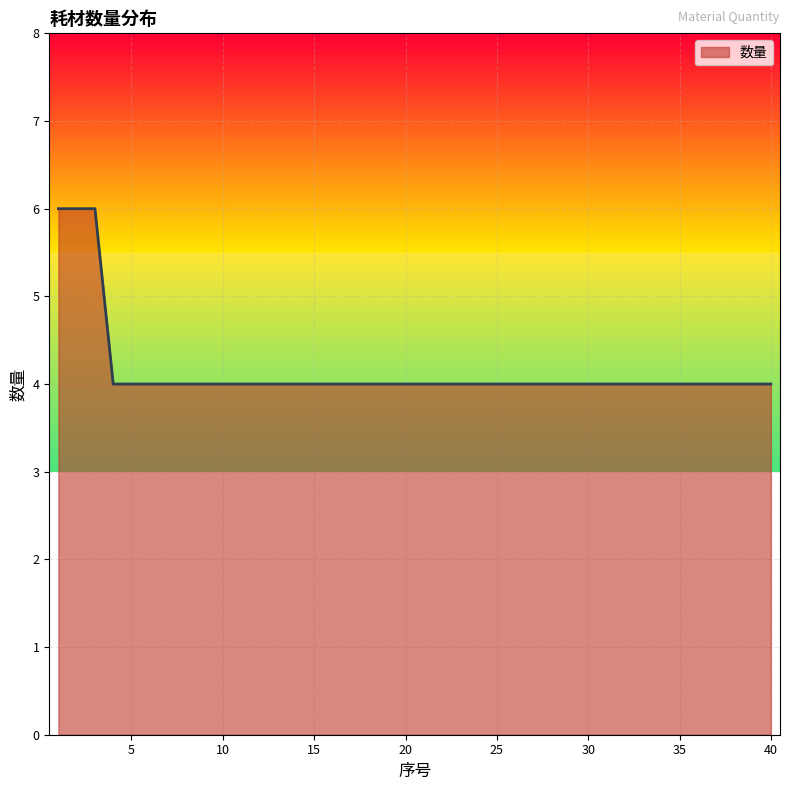

What is the maximum value shown in the chart?

6